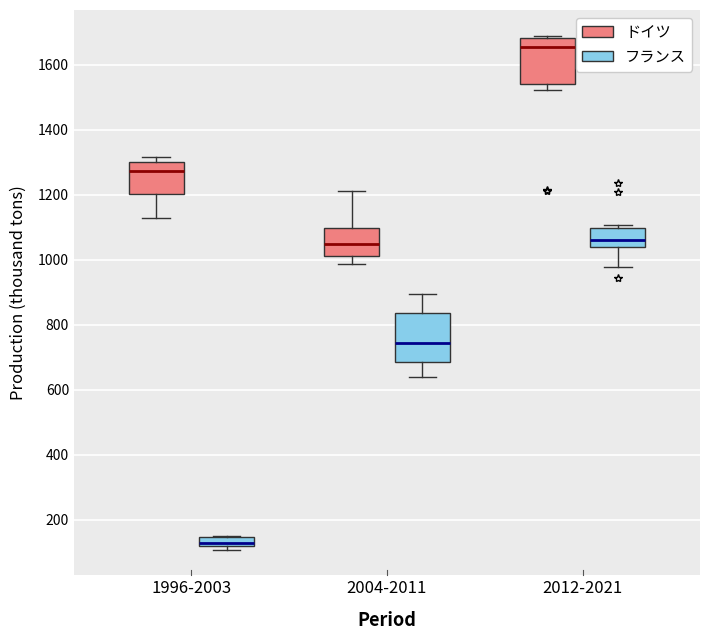

Which box has the lowest median line?

1996-2003 (フランス)